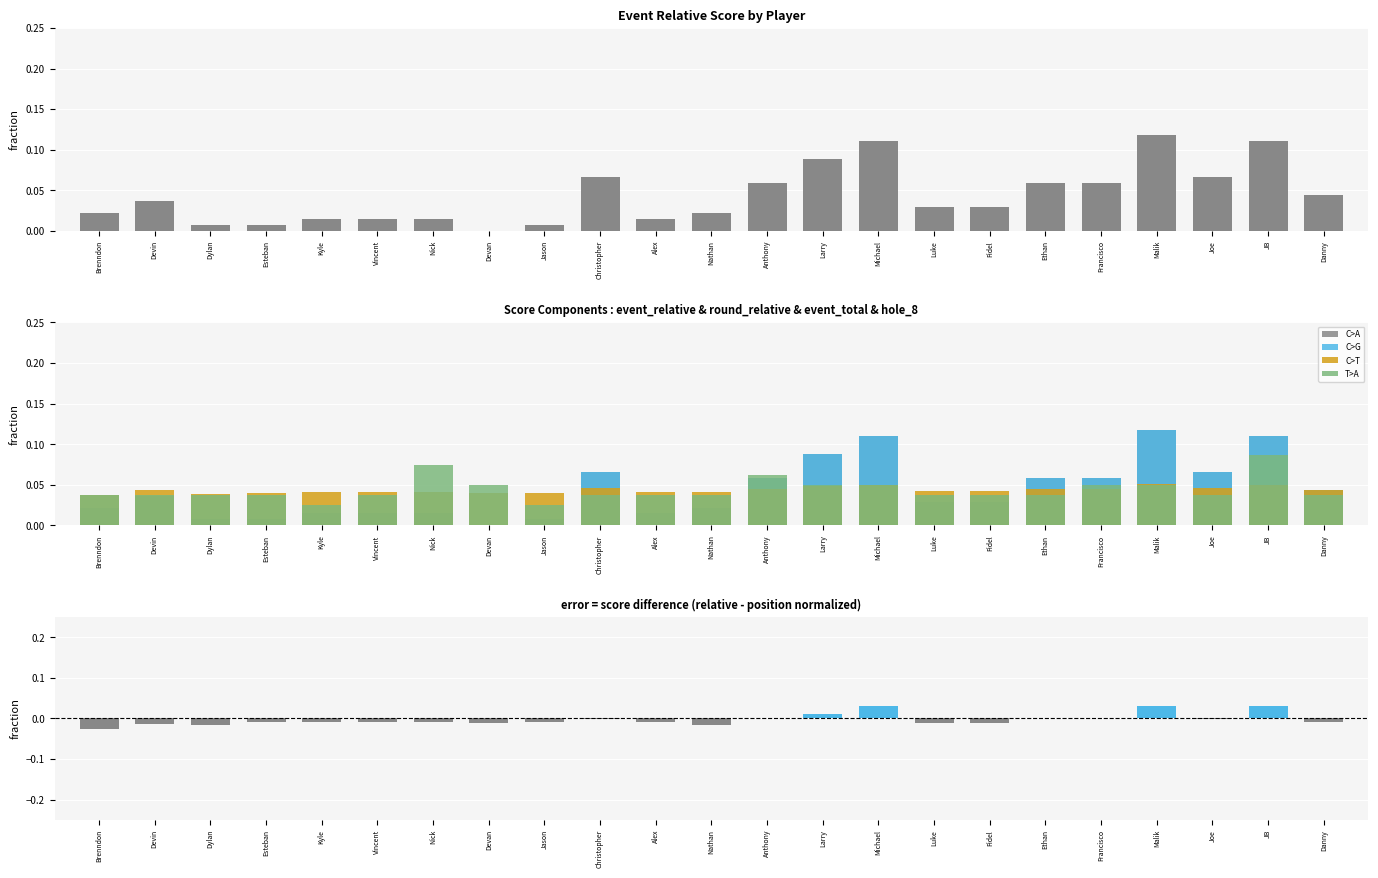

At which label does round_relative_score reach its peak?

Malik